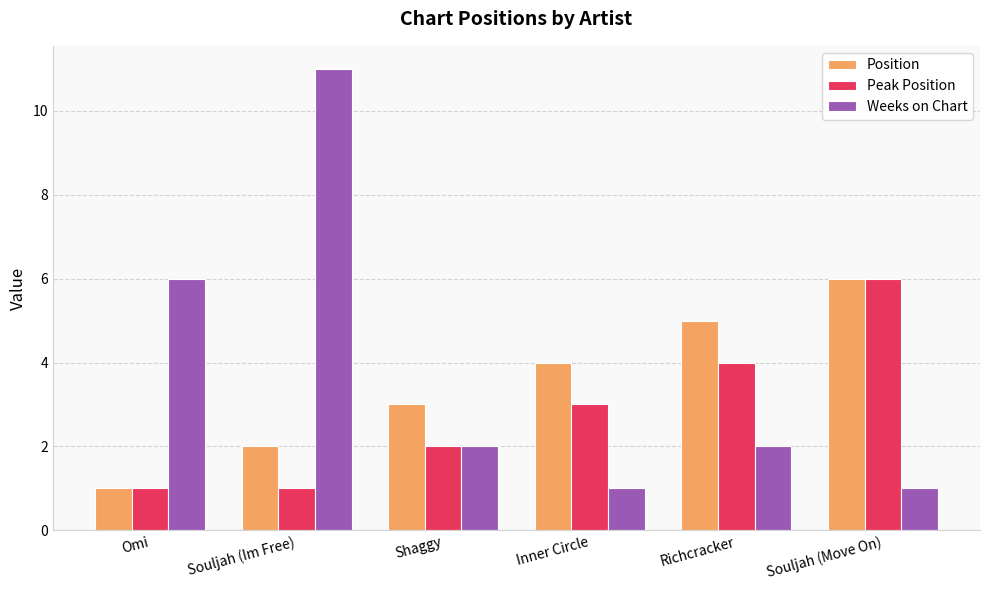

The Position series shows 4 at Inner Circle. True or false?

True